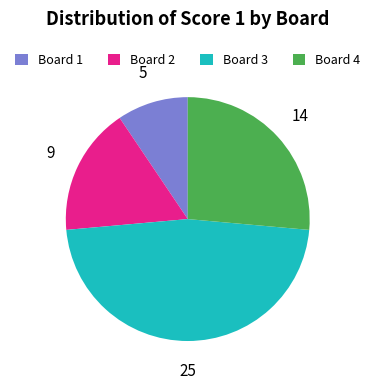

Is there any slice that represents more than half of the pie?

No